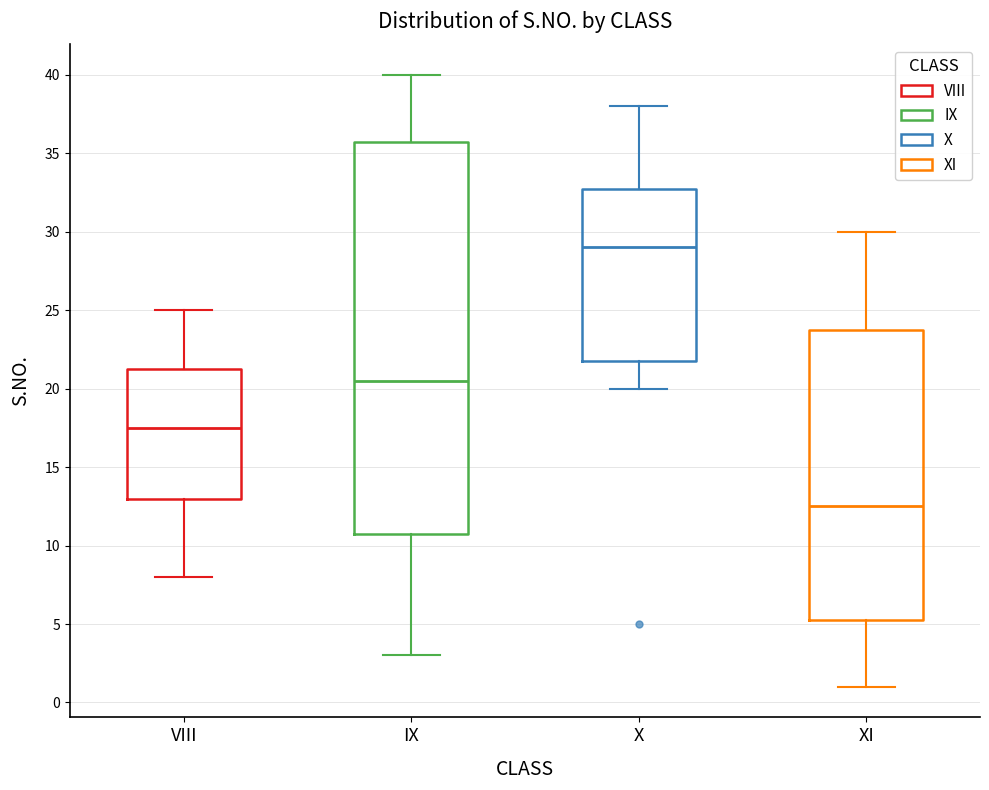

Reading left to right, transcribe this box plot: for each box, give where its median line is, the range the box spans, and where its two whiskers end, as read against the y-axis. The values are not printed on the chart, so give them approximately, as read against the axis.

VIII: median 17.5, box 13.0 to 21.5, whiskers 8.0 to 25.0
IX: median 20.5, box 11.0 to 36.0, whiskers 3.0 to 40.0
X: median 29.0, box 22.0 to 33.0, whiskers 20.0 to 38.0
XI: median 12.5, box 5.5 to 24.0, whiskers 1.0 to 30.0